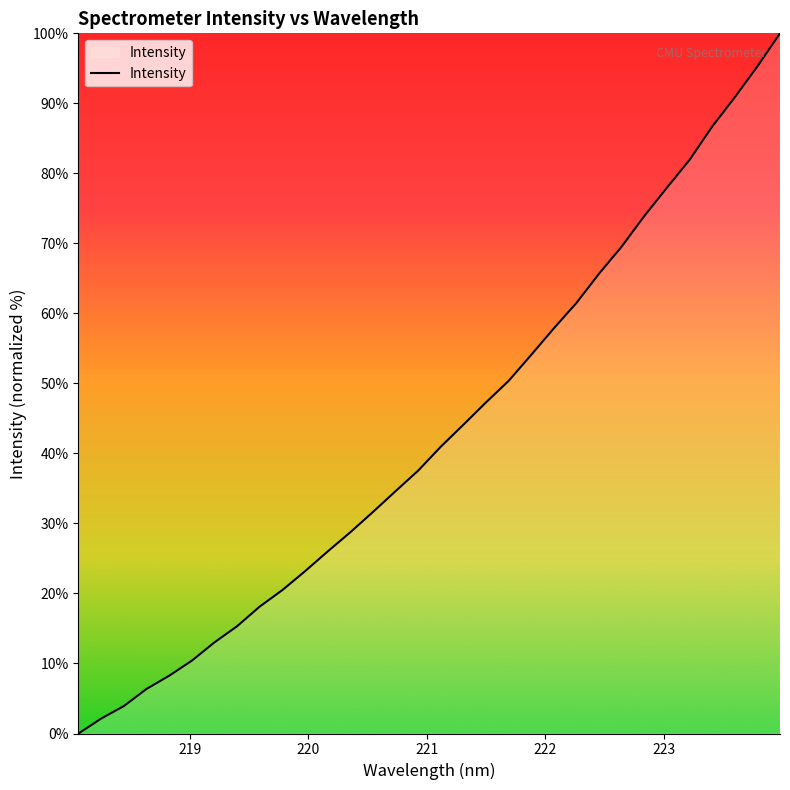

True or false: there are more than 1 points higher than both neighbors.

False